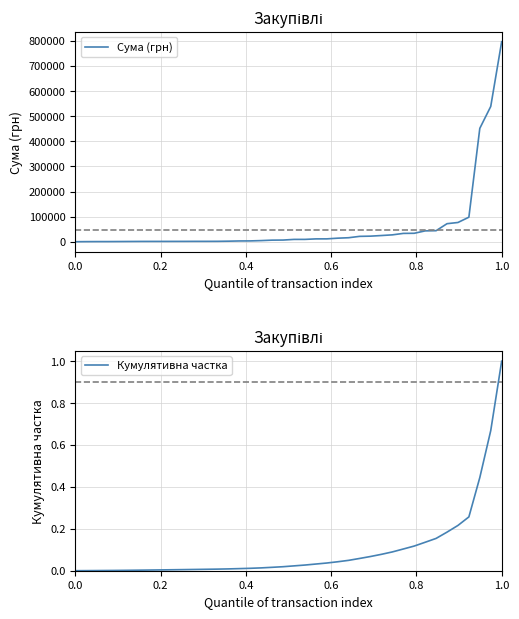

What is the difference between the maximum and minimum values in the Кумулятивна частка series?

1.0